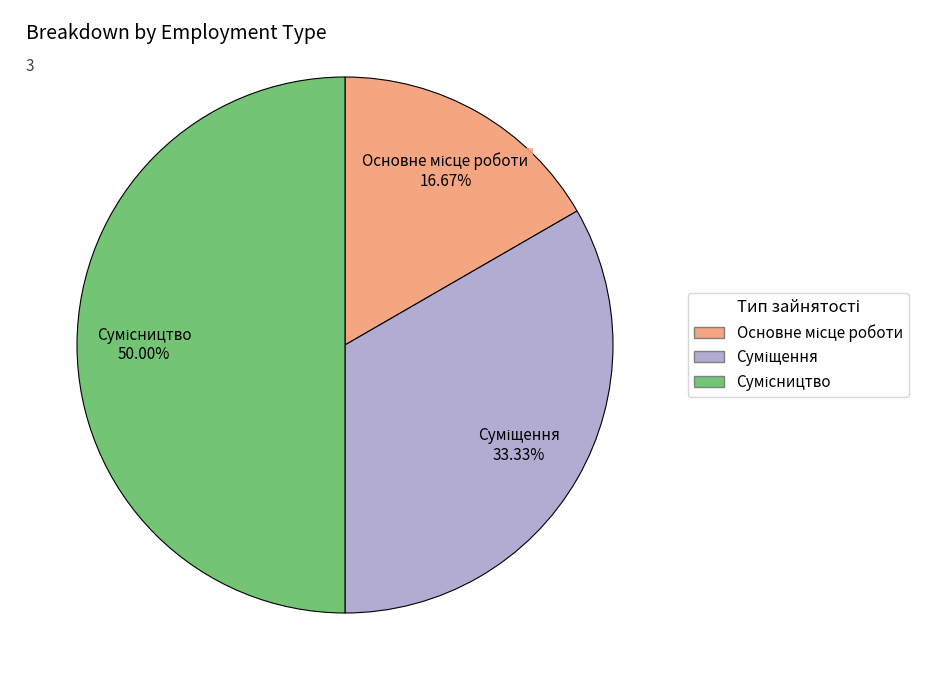

Which category has the smallest portion of the pie?

Основне місце роботи